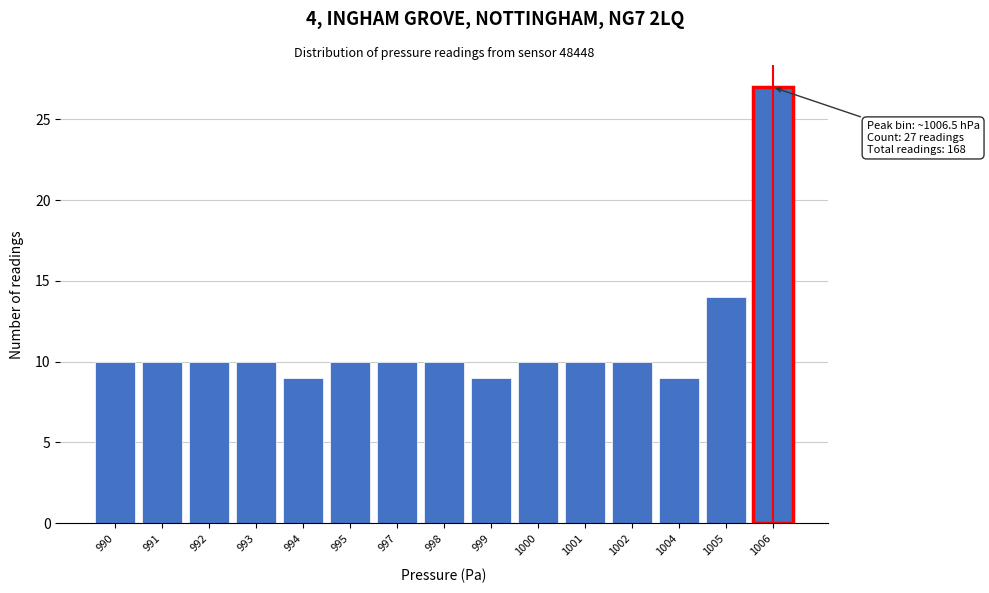

Reading right to left, extract all data points from this chart.

27	14	9	10	10	10	9	10	10	10	9	10	10	10	10